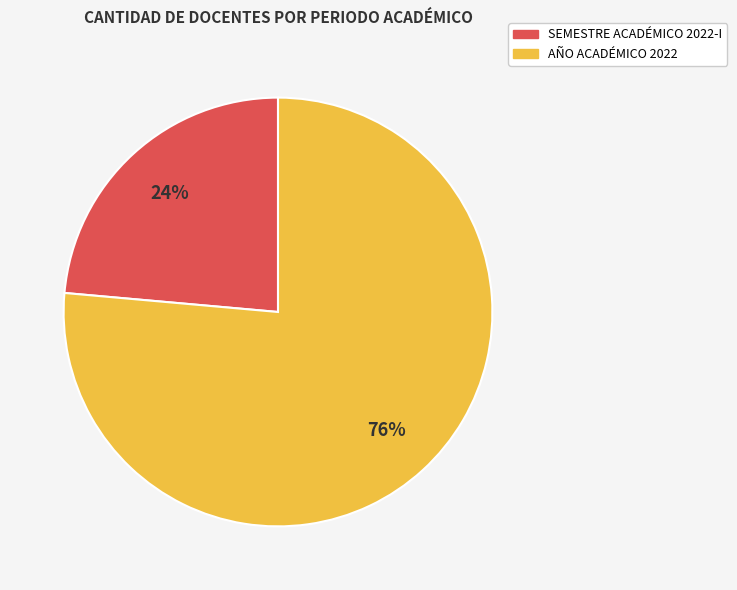

To the nearest percent, what percentage of the pie is AÑO ACADÉMICO 2022?

76%